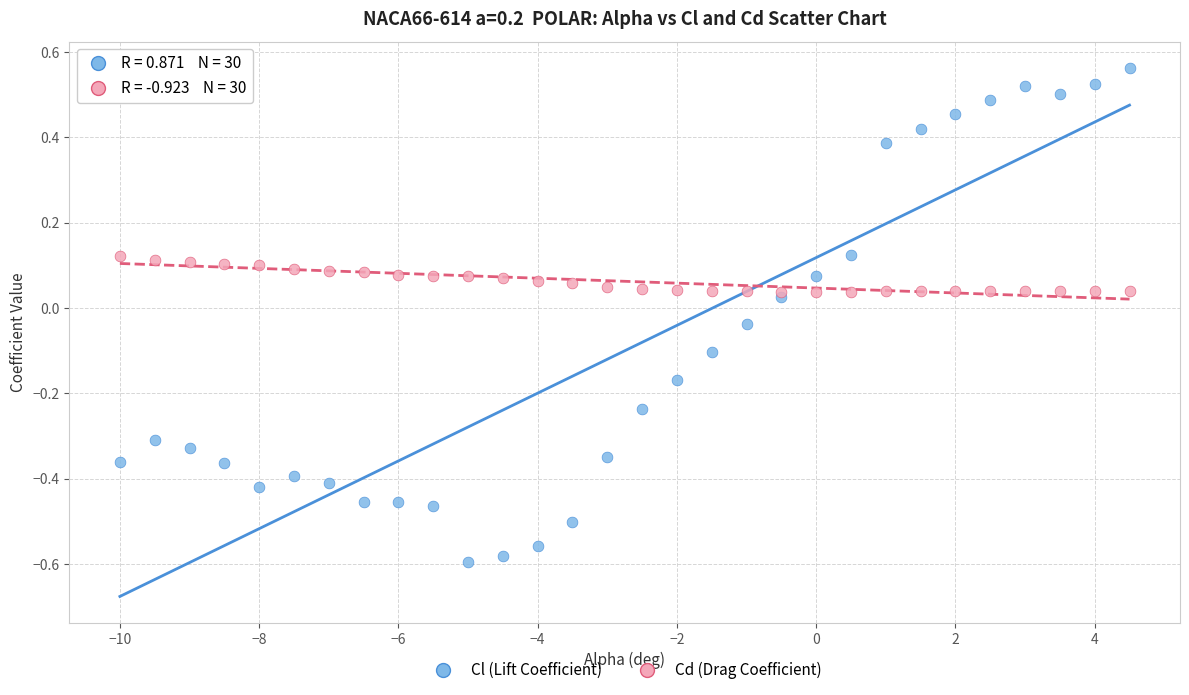

What are all the series names shown in the legend?

Cl (Lift Coefficient), Cd (Drag Coefficient)